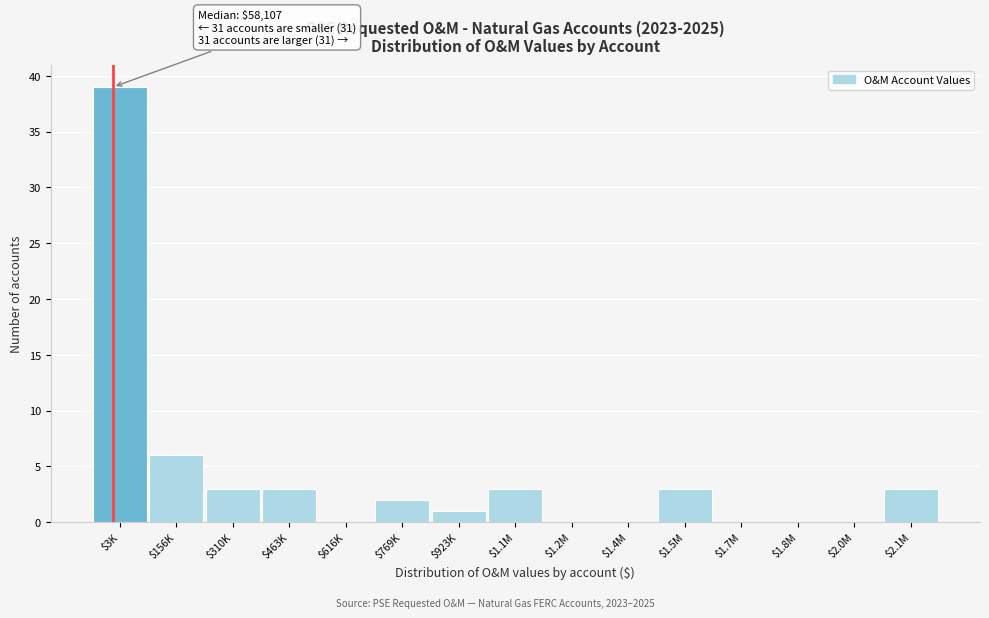

Which label corresponds to the largest value in the chart?

$3K